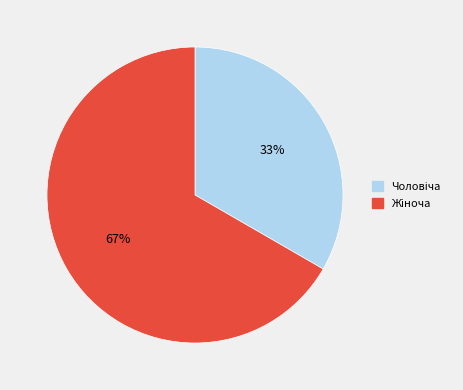

To the nearest percent, what is the average slice percentage?

50%